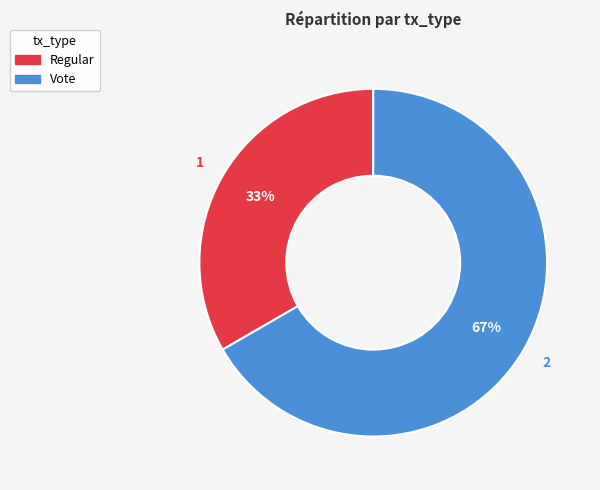

Is Vote the majority of the pie?

Yes